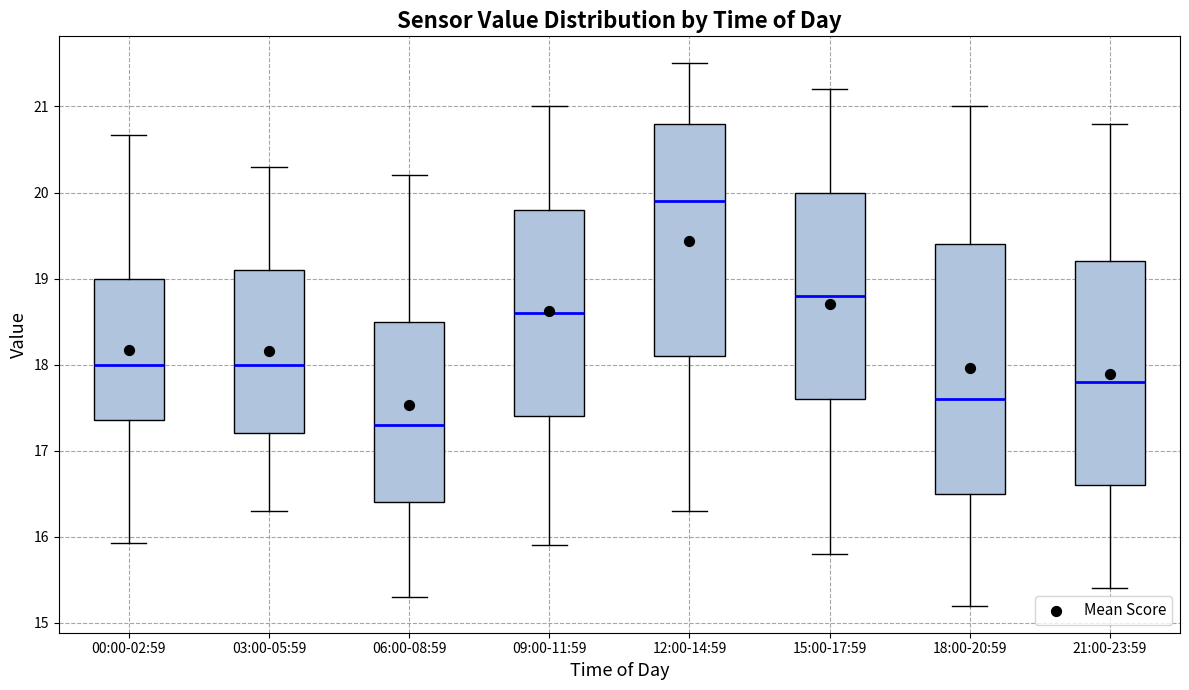

Which box's median line is the highest?

12:00-14:59